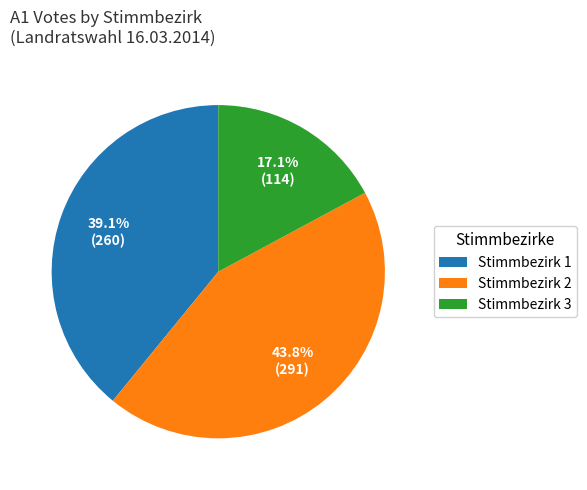

To the nearest percent, what is the difference between the largest and smallest slice percentages?

27%